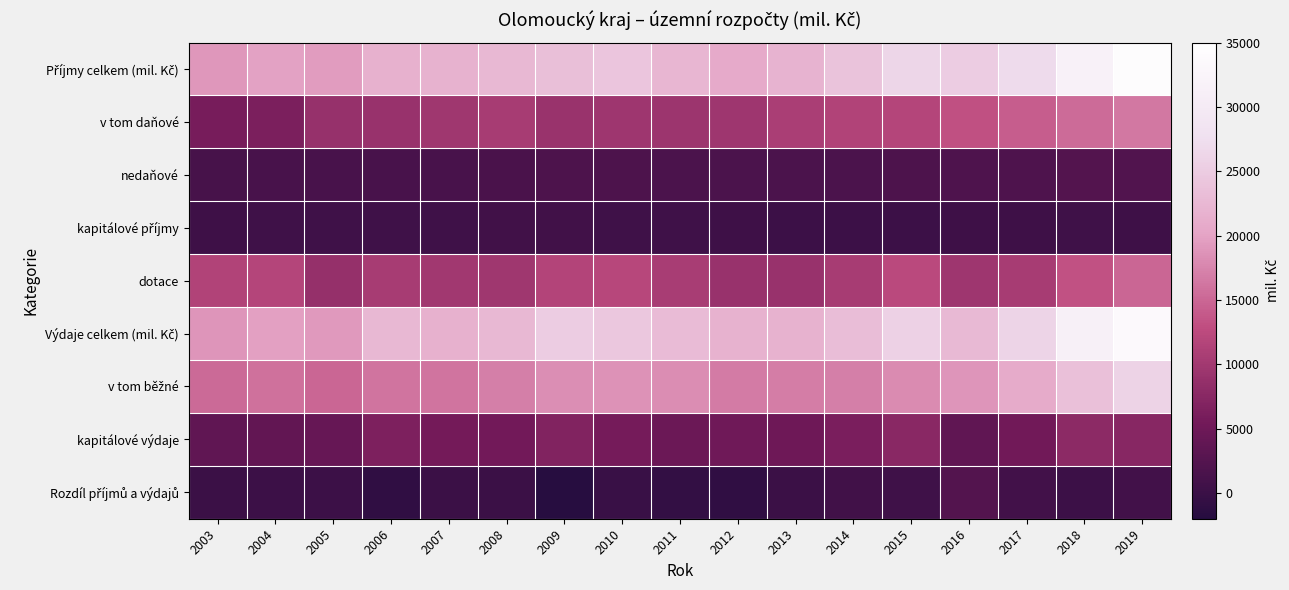

Between 2006 and 2017, which series saw the biggest shift?

Příjmy celkem (mil. Kč)